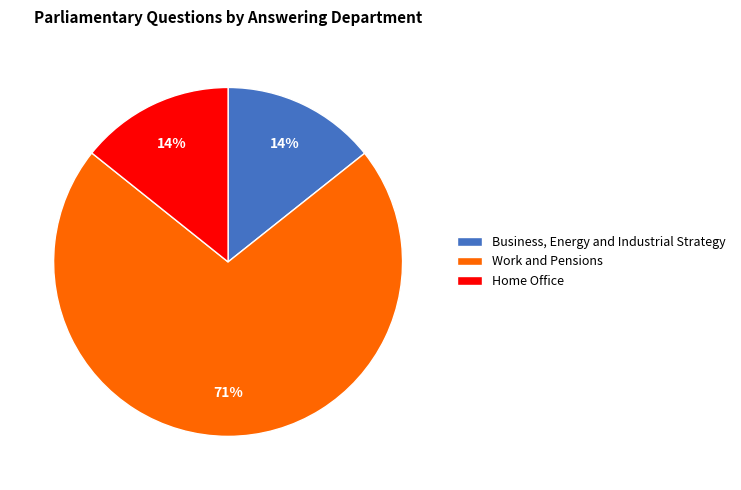

Is it true that Business, Energy and Industrial Strategy is 14% of the pie?

True